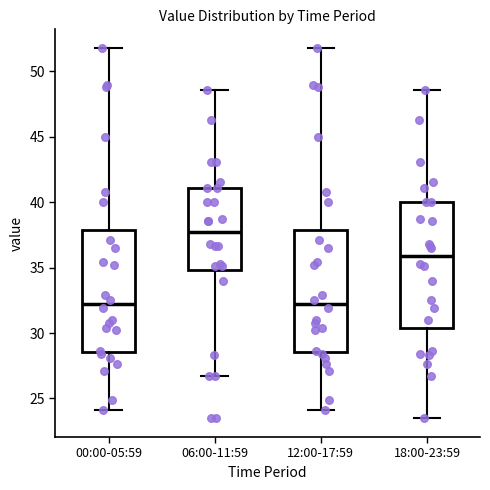

Reading left to right, read every box against the y-axis: the position of its median line, the range the box covers, and the ends of its whiskers. The values are not printed on the chart, so give them approximately, as read against the axis.

00:00-05:59: median 32.0, box 28.5 to 38.0, whiskers 24.0 to 52.0
06:00-11:59: median 37.5, box 35.0 to 41.0, whiskers 26.5 to 48.5
12:00-17:59: median 32.0, box 28.5 to 38.0, whiskers 24.0 to 52.0
18:00-23:59: median 36.0, box 30.5 to 40.0, whiskers 23.5 to 48.5